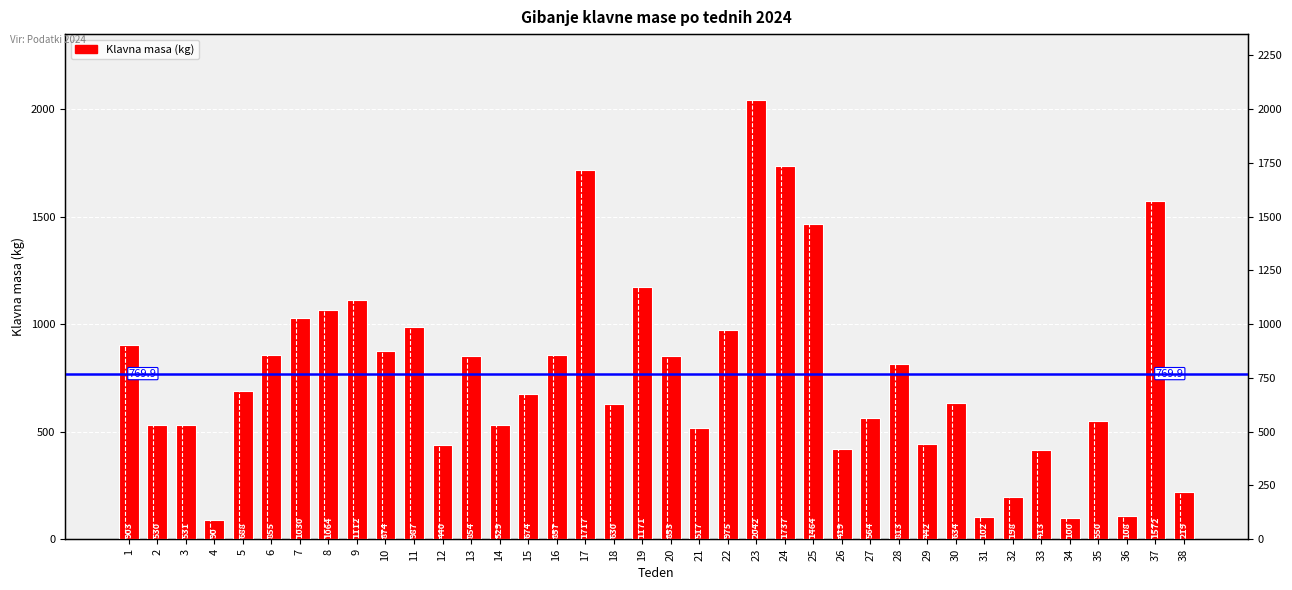

What is the value of the 36th bar from the left?

108